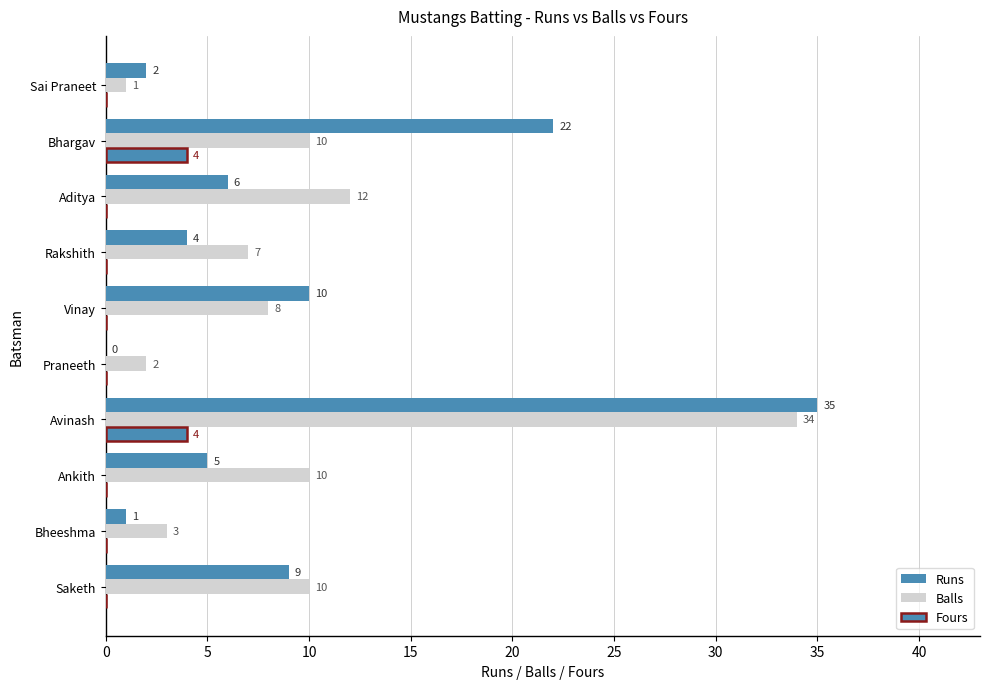

How many series are shown in this chart?

3